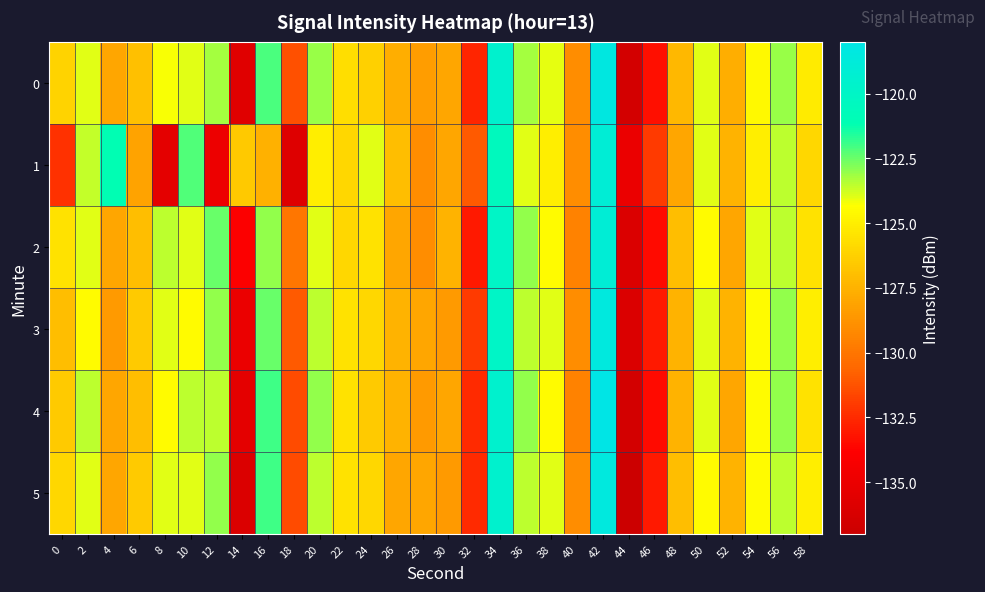

Which series has the largest range (max minus min)?

4